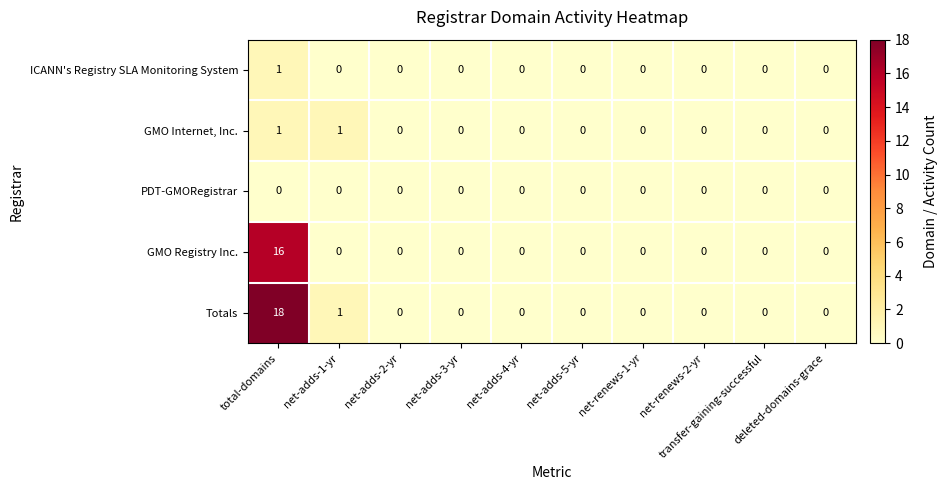

How many ICANN's Registry SLA Monitoring System values are between 0 and 1?

10